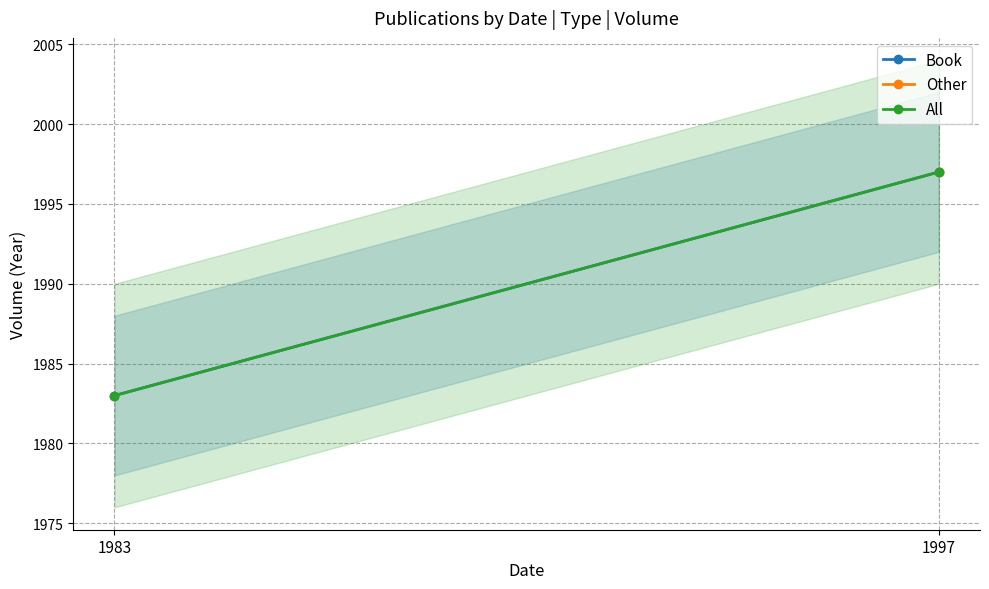

Is it true that Book equals 877.8 at 1983?

False